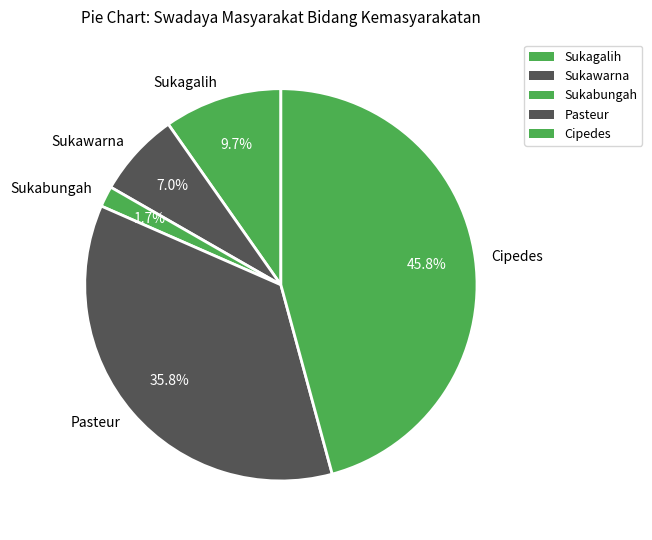

What percentage do Sukagalih and Sukawarna together represent?

16.7%